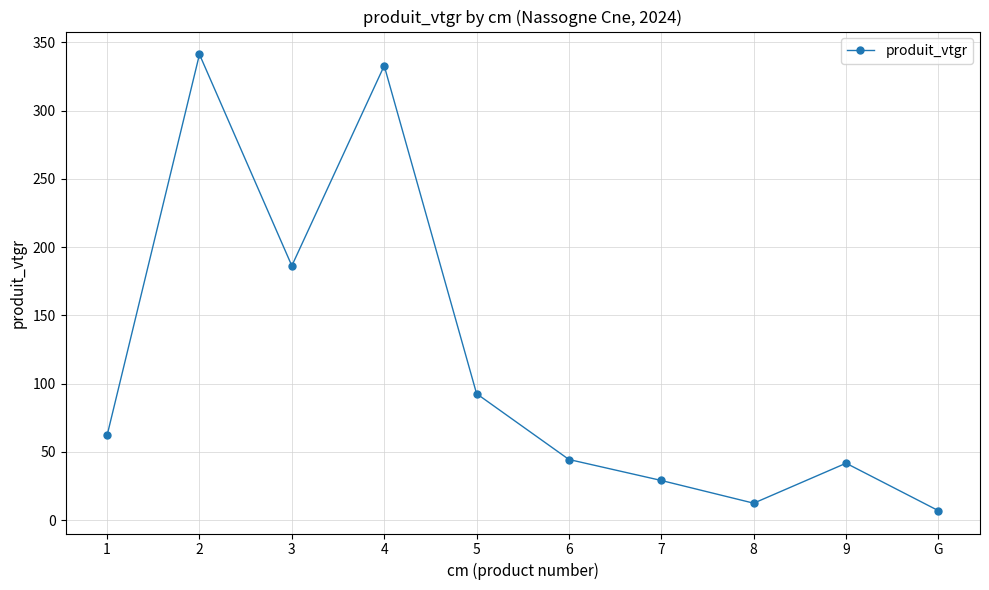

Where does the data first go above 62?

1